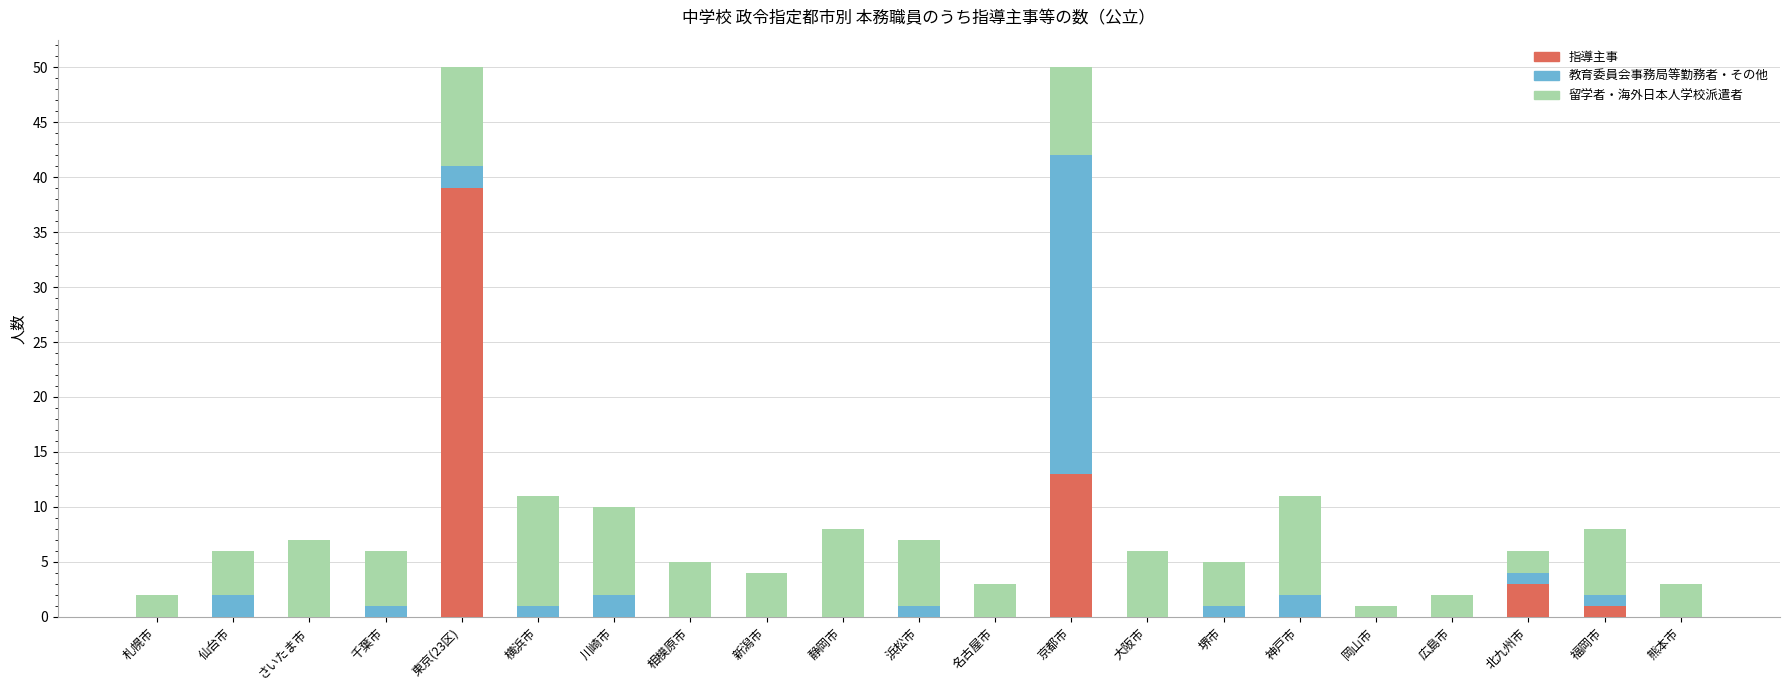

True or false: 指導主事 has a value of 23 at 浜松市.

False